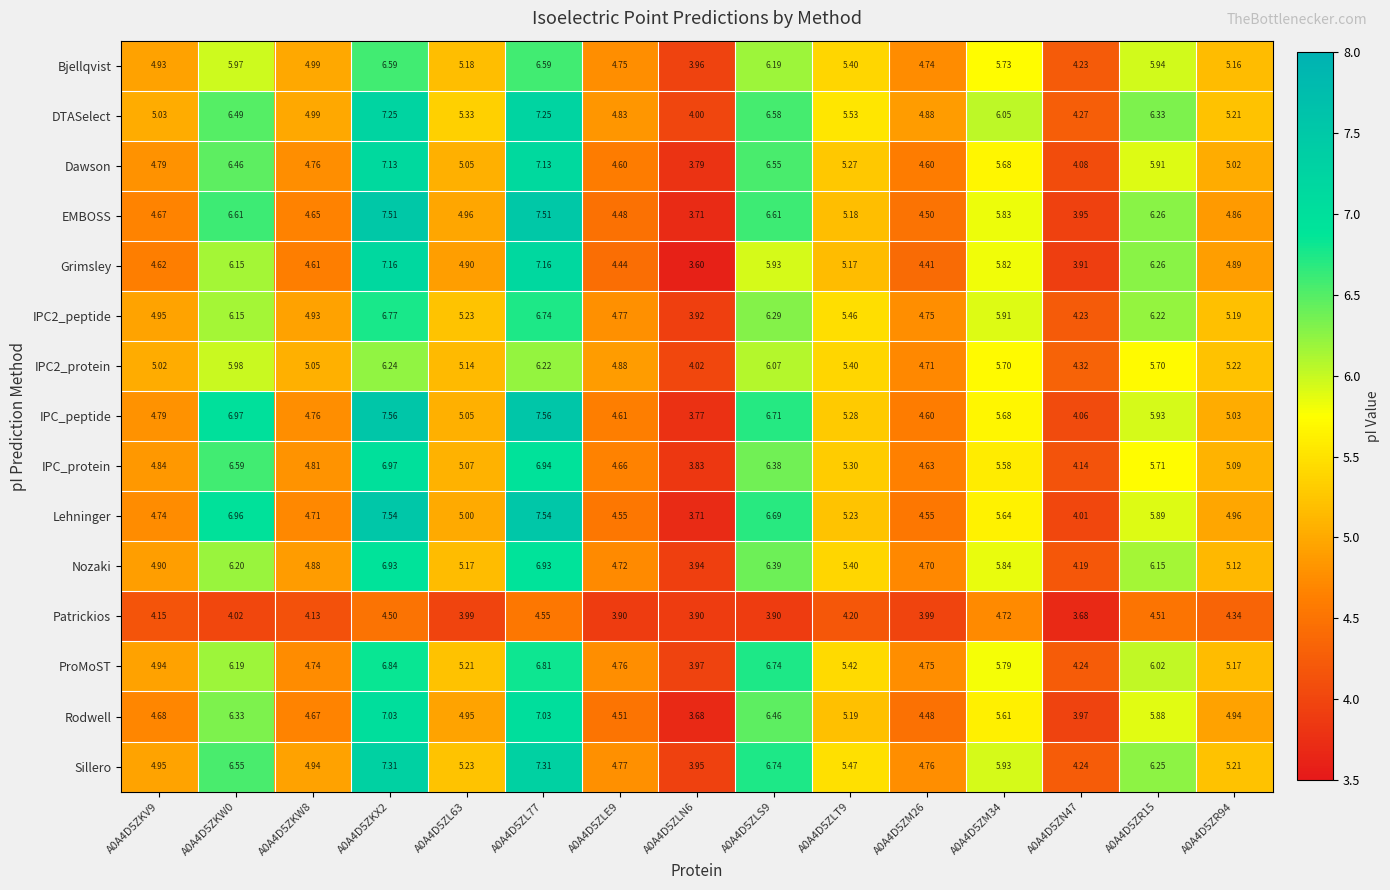

At how many categories does at least one series exceed 4?

15